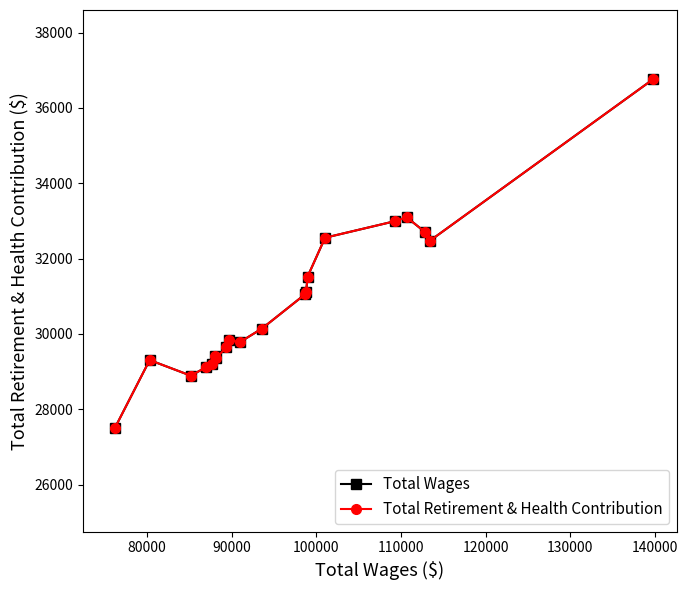

What is the lowest value of the Total Wages series?

27496